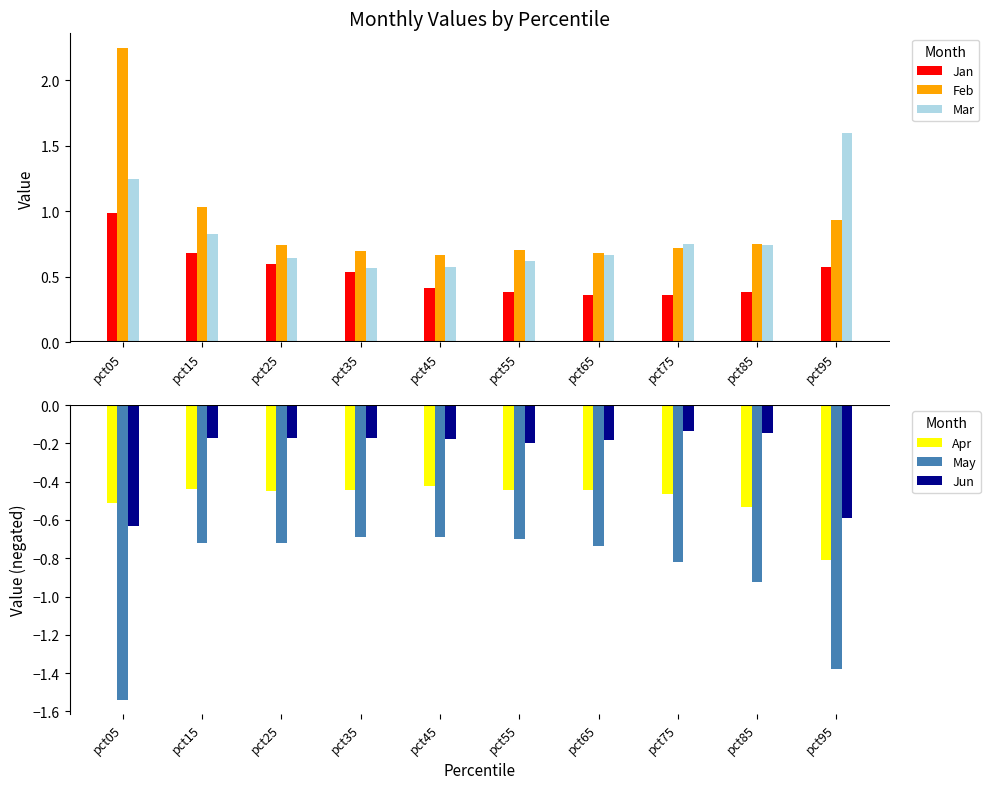

What is the difference between the highest and lowest values at pct45?

1.4